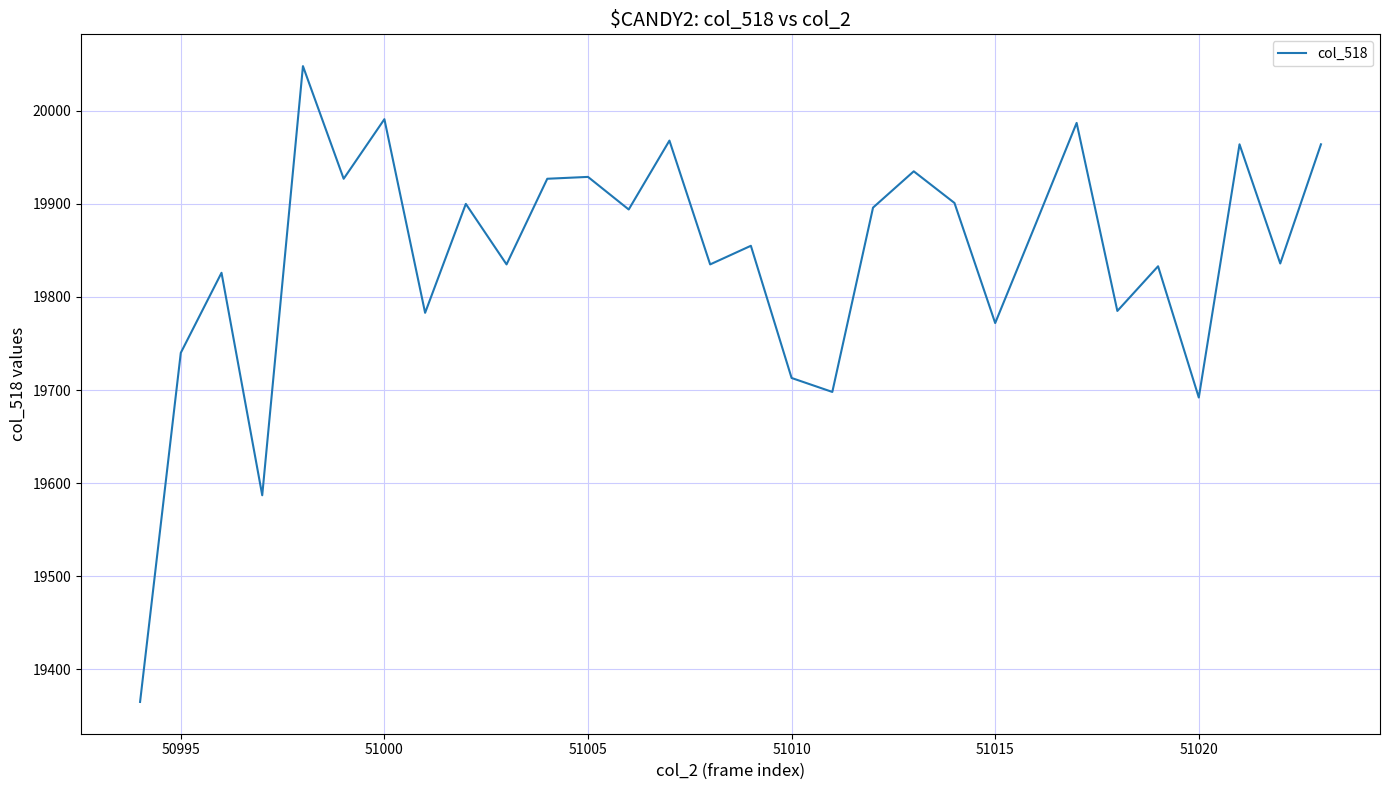

What is the difference between the maximum and minimum values?

683